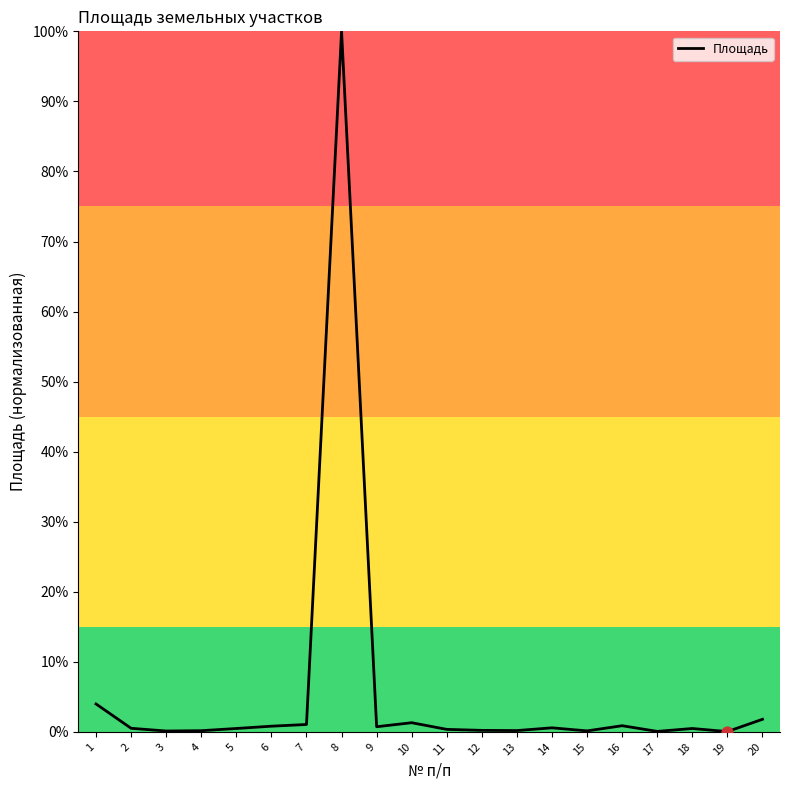

Which has a higher value, 9 or 1?

1